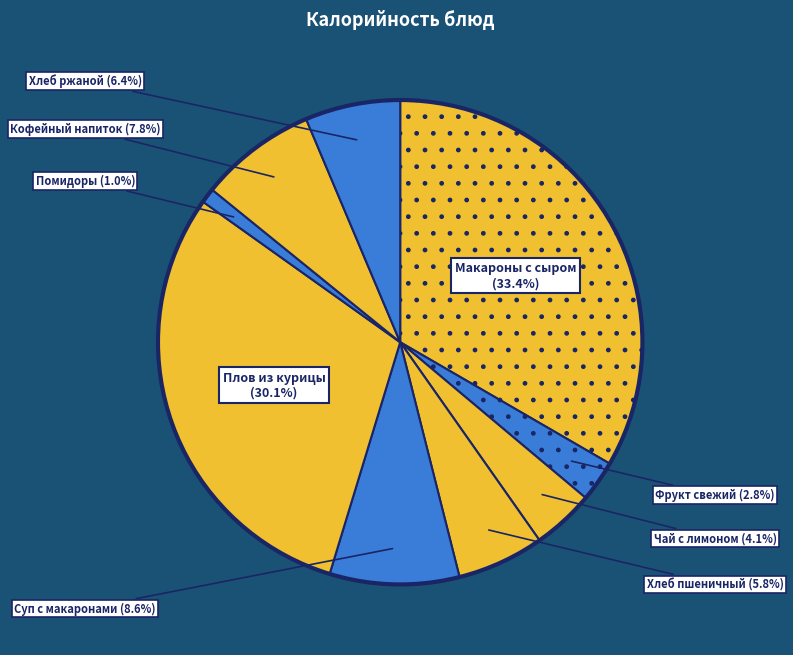

How many slices are in this pie chart?

9